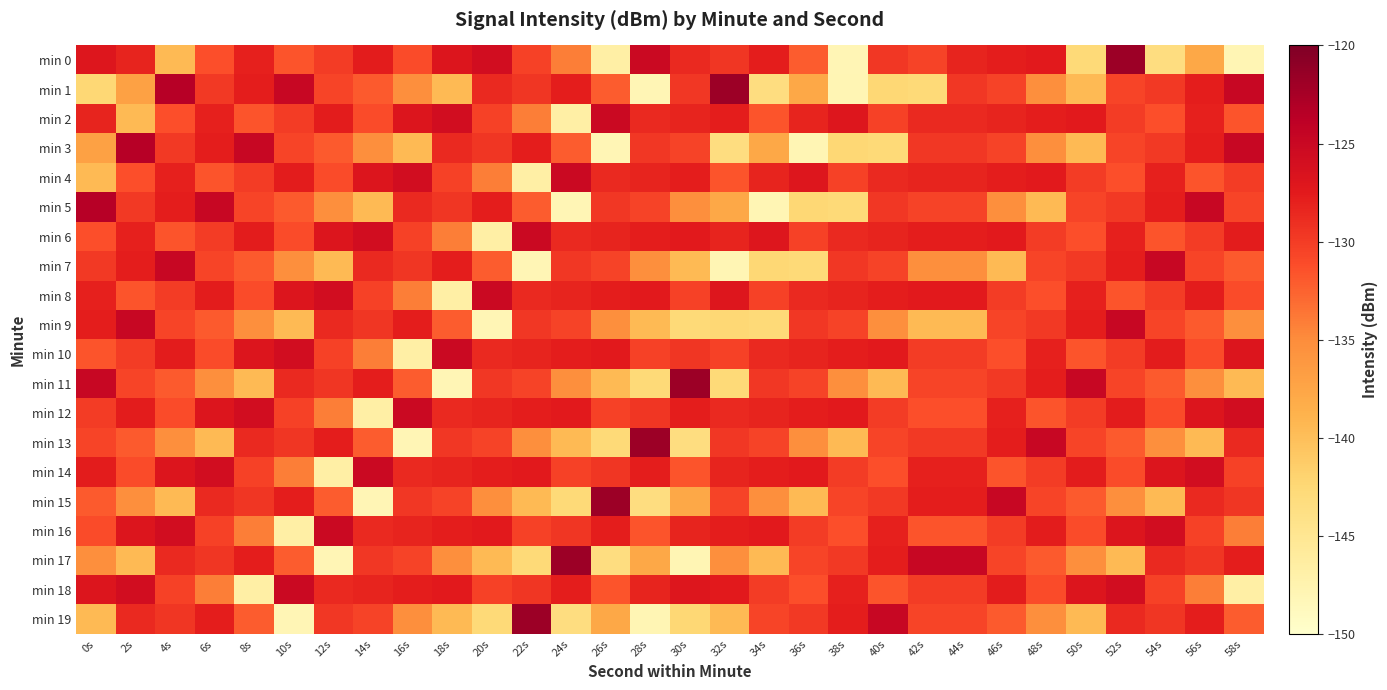

How many categories are shown in the chart?

30